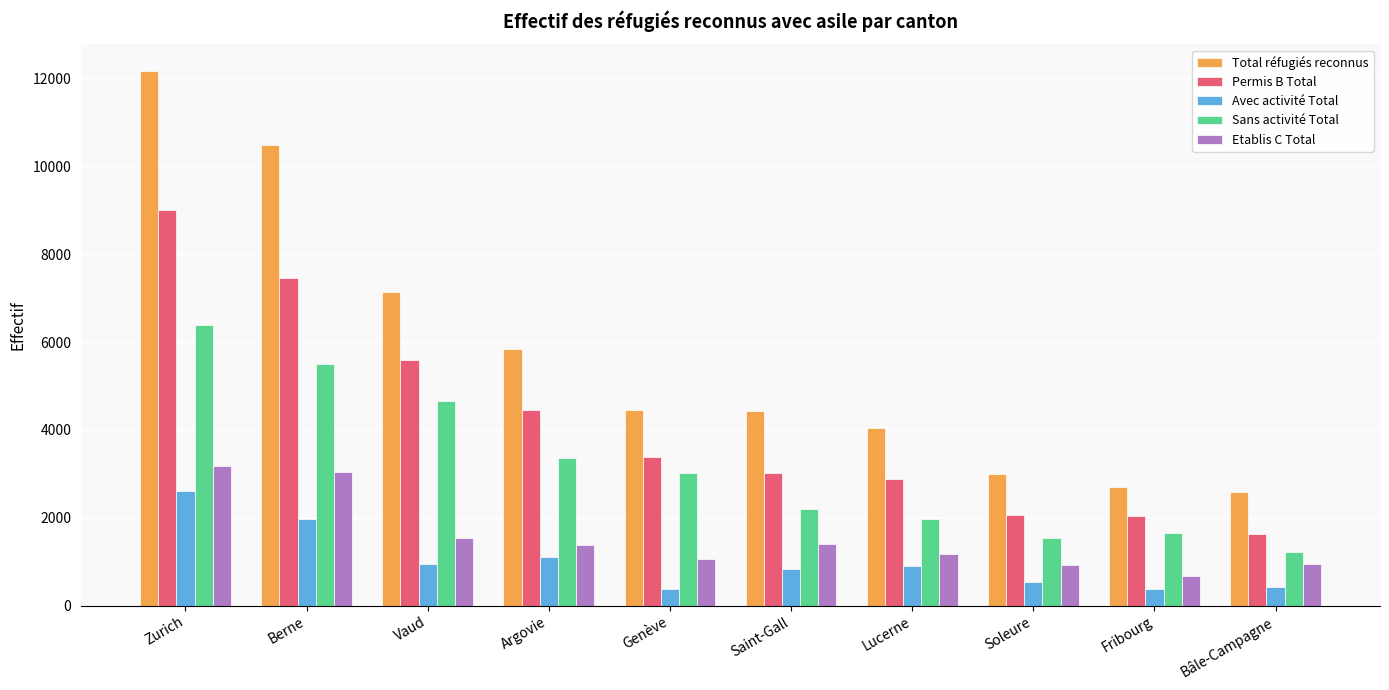

What is the maximum value shown in the chart?

12173